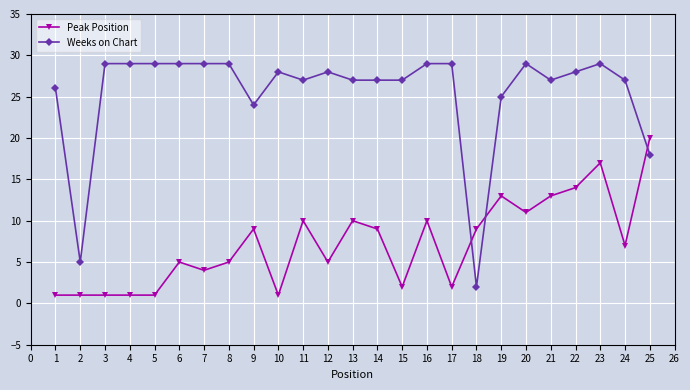

The value of Weeks on Chart at 21 is 10. True or false?

False